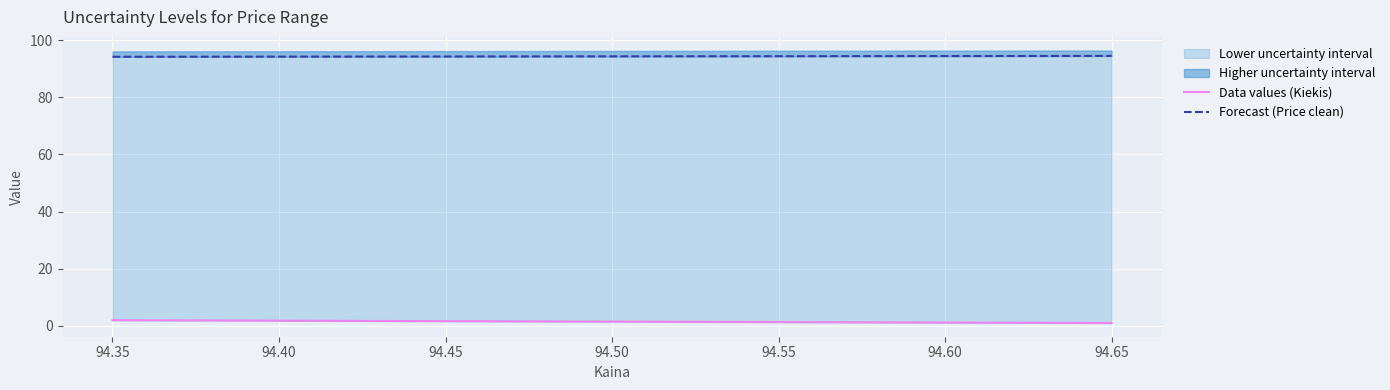

What is the average value of the Data values (Kiekis) series?

1.3